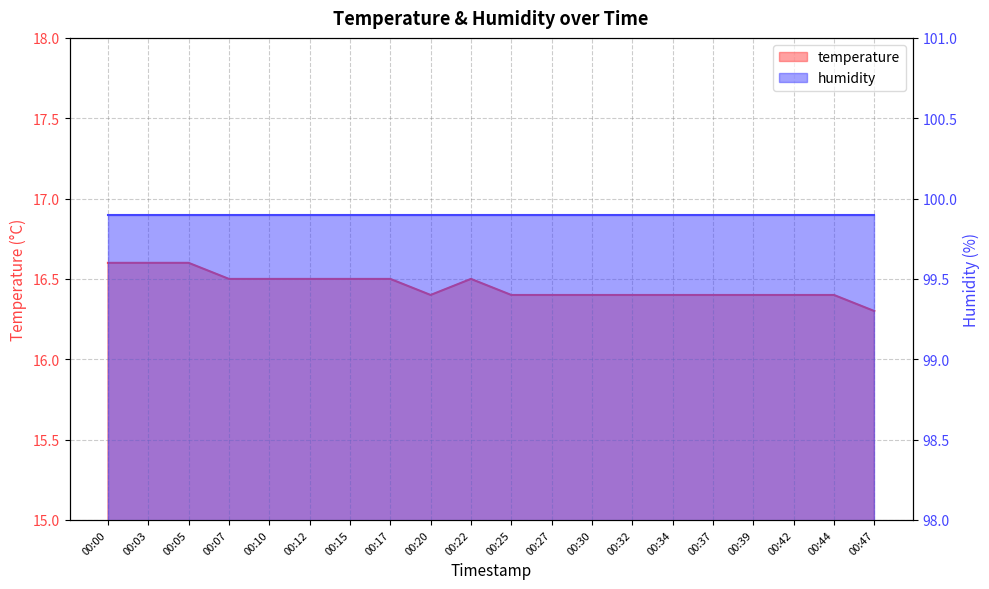

Rank the categories by value from lowest to highest.

00:47, 00:20, 00:25, 00:27, 00:30, 00:32, 00:34, 00:37, 00:39, 00:42, 00:44, 00:07, 00:10, 00:12, 00:15, 00:17, 00:22, 00:00, 00:03, 00:05